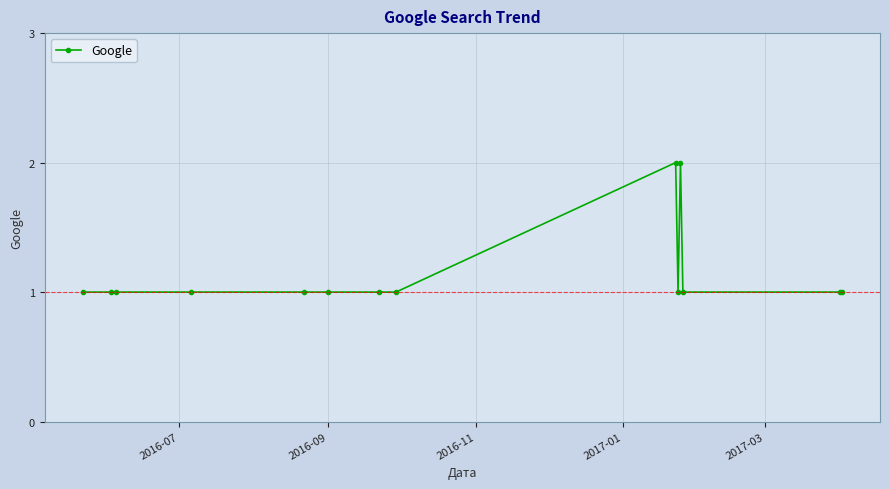

What is the sum of all values?

16